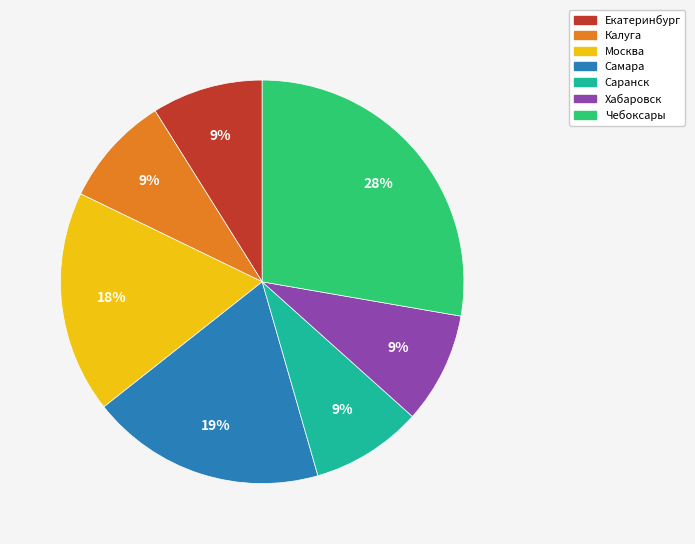

Which slice is the largest?

Чебоксары